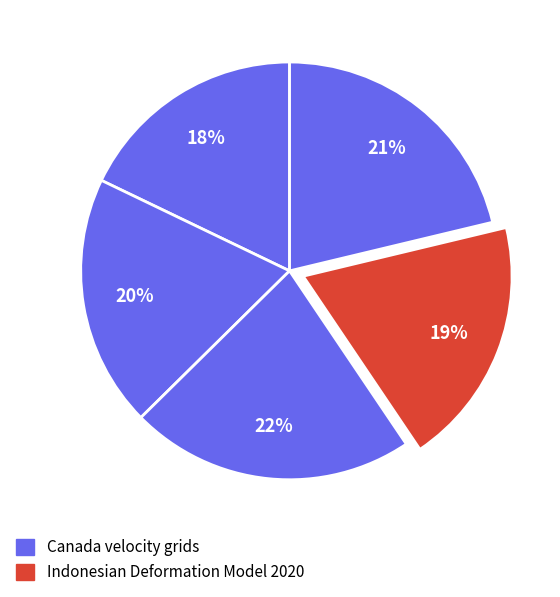

To the nearest percent, what is the average slice percentage?

20%